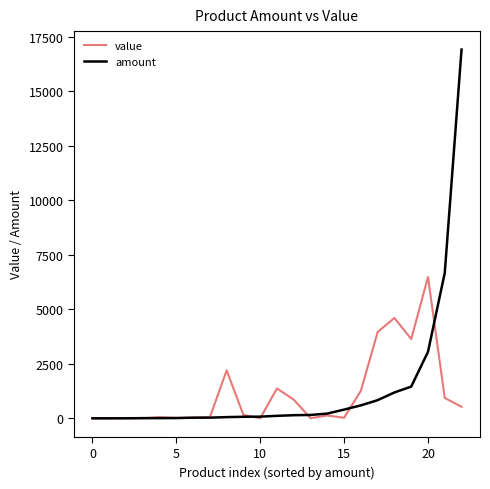

Rank the series by their maximum value, from highest to lowest.

amount, value